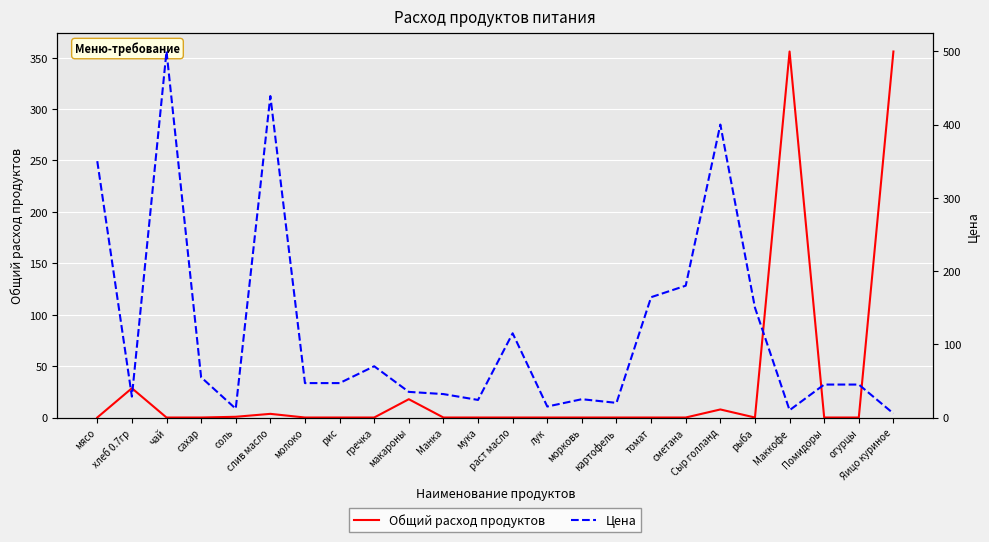

List the series in order of their peak value, highest first.

Цена, Общий расход продуктов